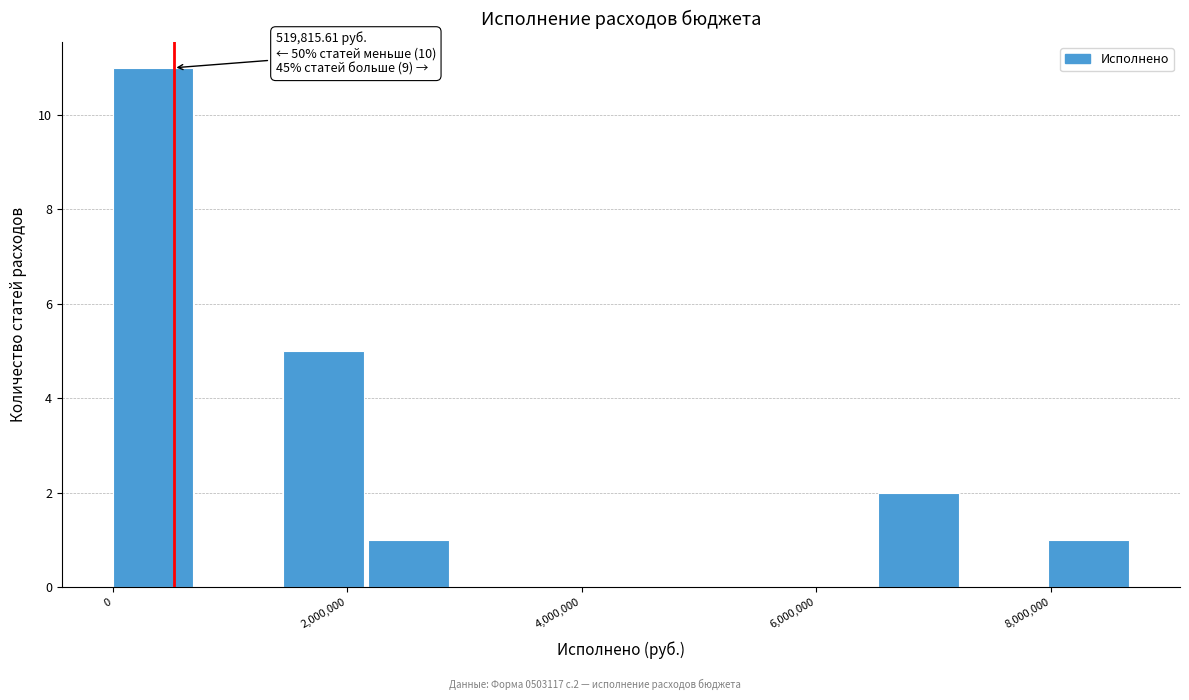

Around what value on the x-axis is the tallest bar? Give the approximate position of its centre, as read against the axis.

400000